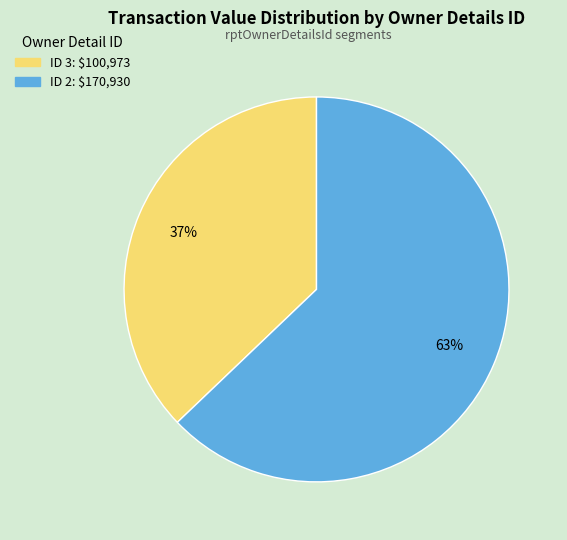

To the nearest percent, what is the difference between the largest and smallest slice percentages?

26%